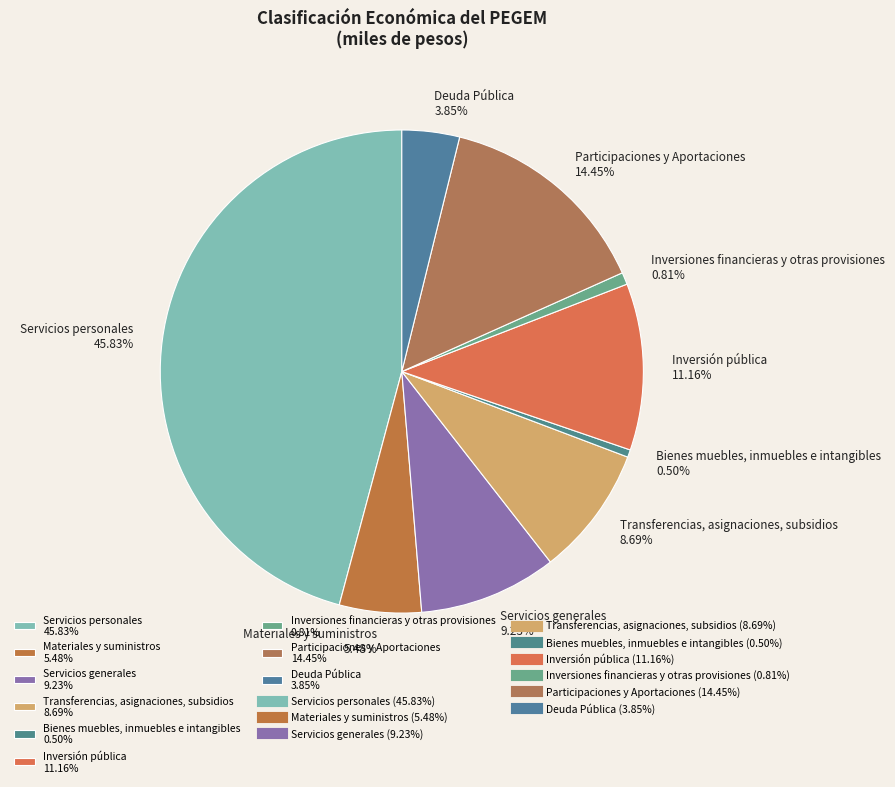

To the nearest percent, what is the average slice percentage?

11%